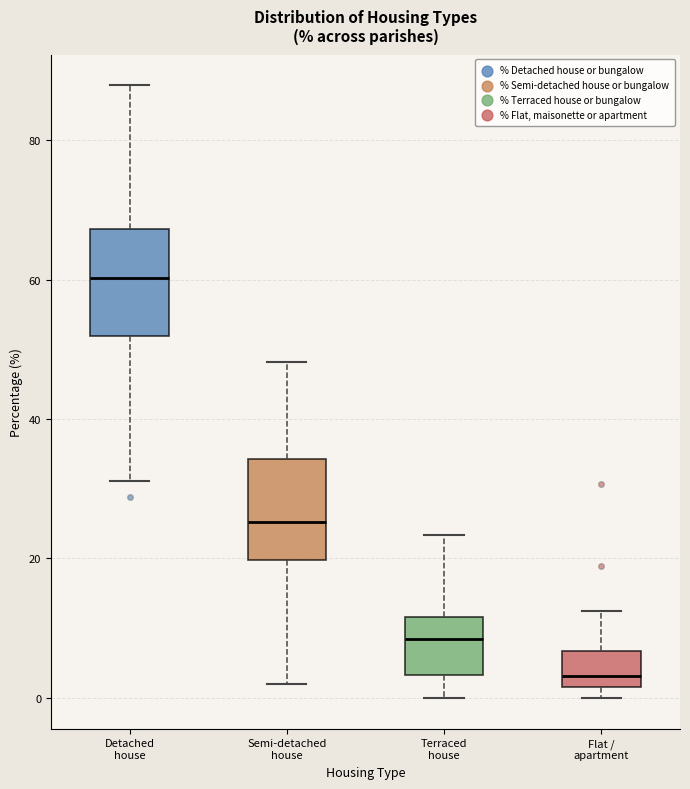

Which box's median line is the highest?

Detached house